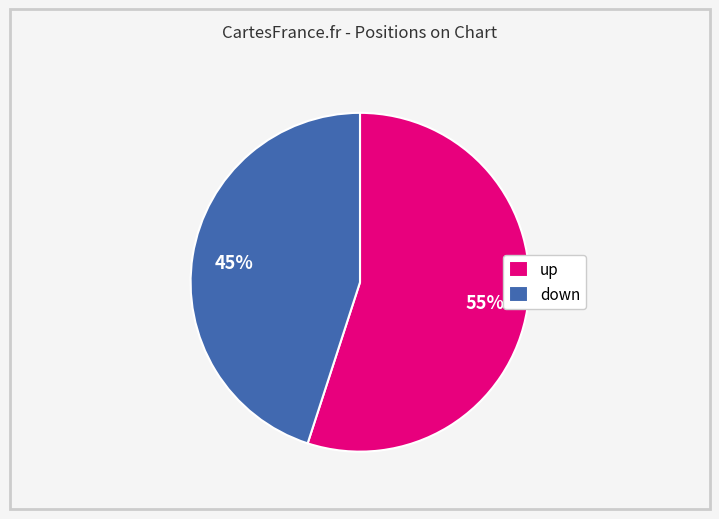

Between up and down, which is larger?

up